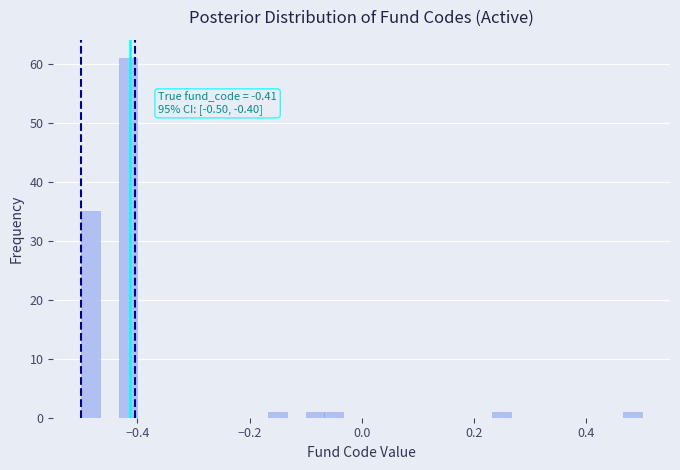

Read against the x-axis, roughly where is the centre of the tallest bar?

-0.42